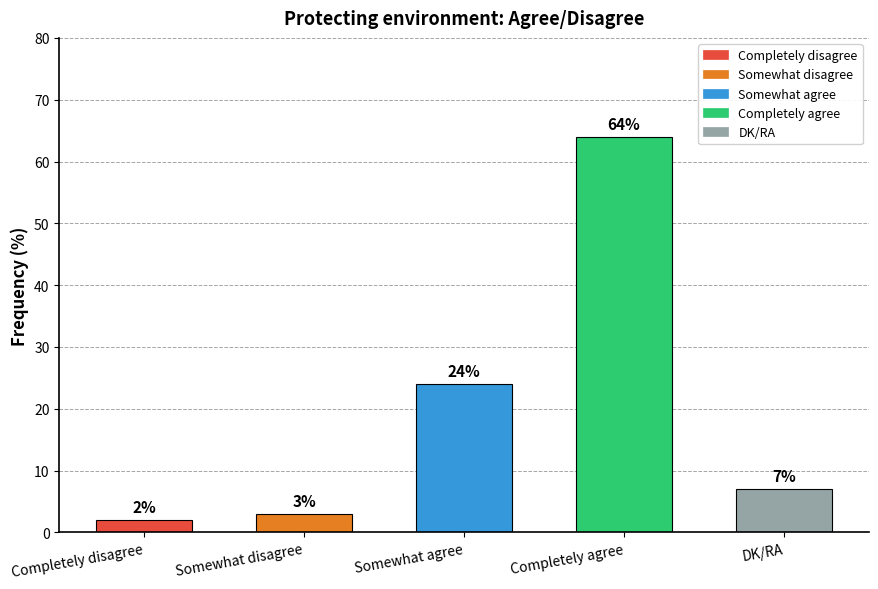

What is the sum of the values at Somewhat agree and Completely disagree?

26